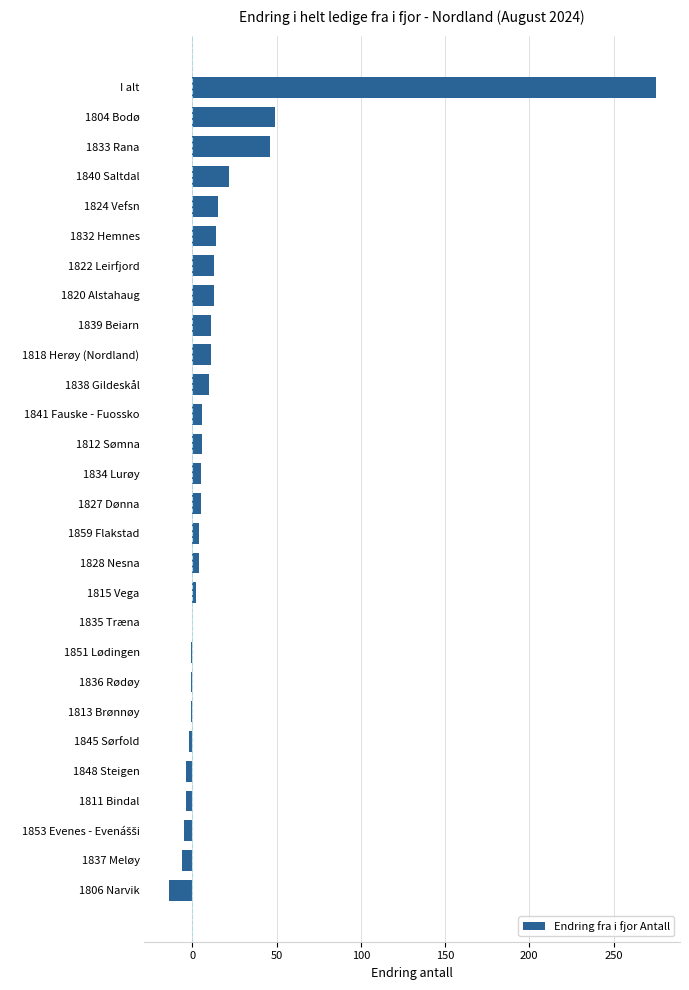

What is the maximum value shown in the chart?

275